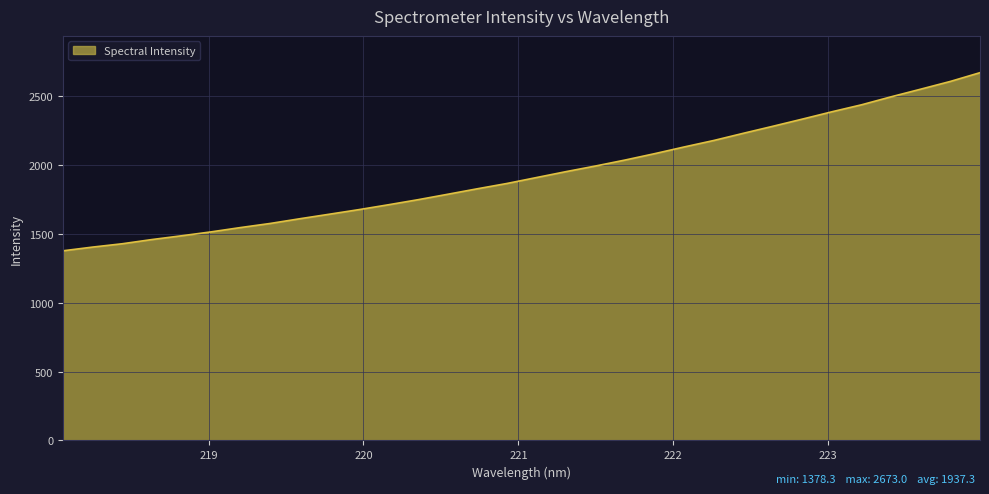

Count the number of data series in this chart.

1